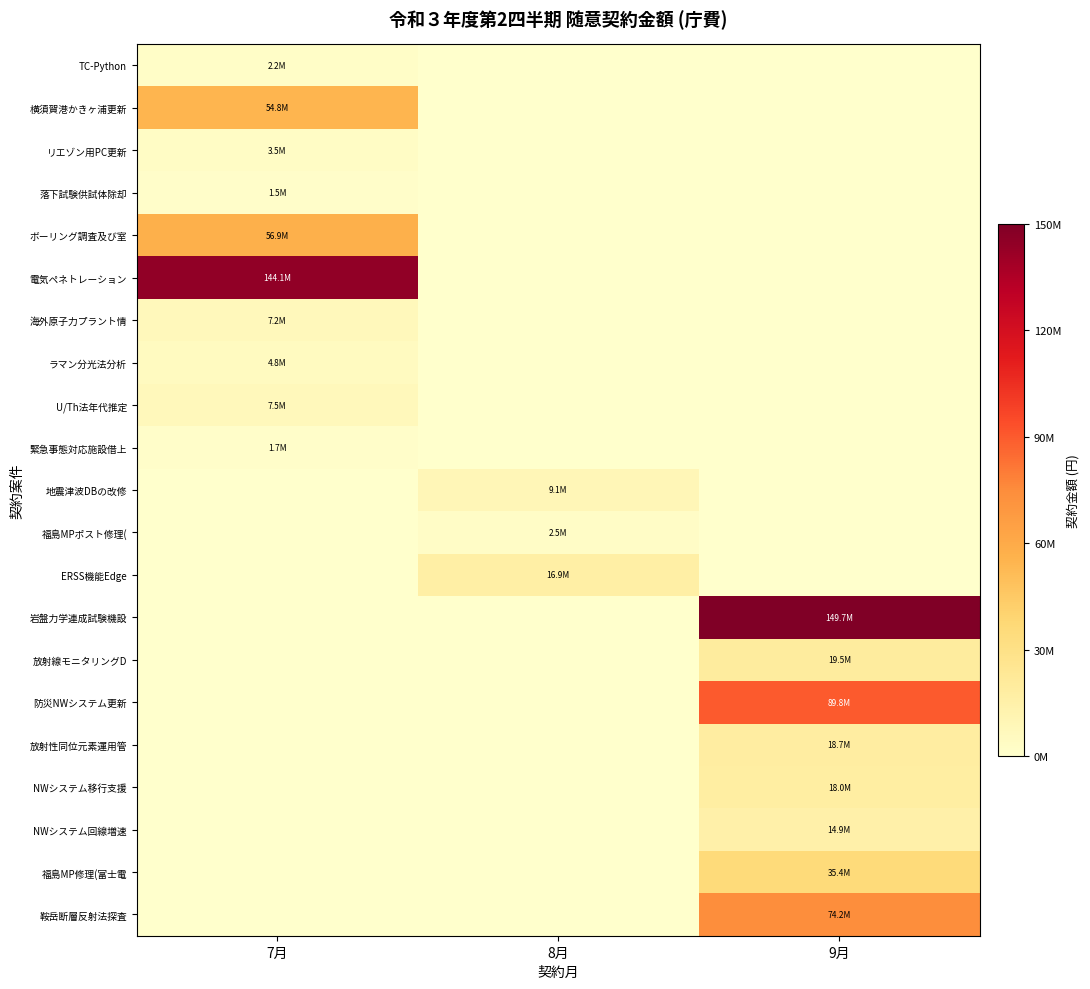

How many data points does each series have?

3